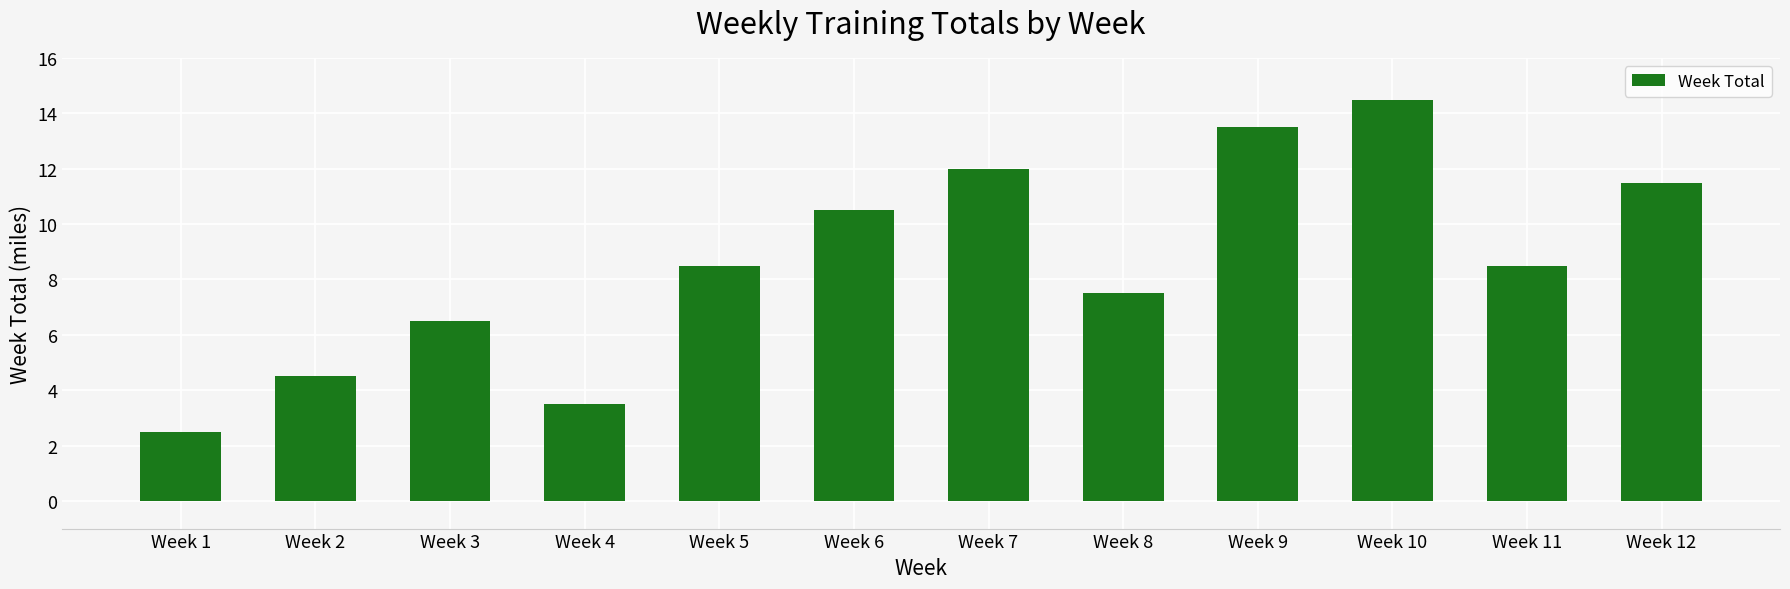

At which category does the chart reach its peak across all series?

Week 10